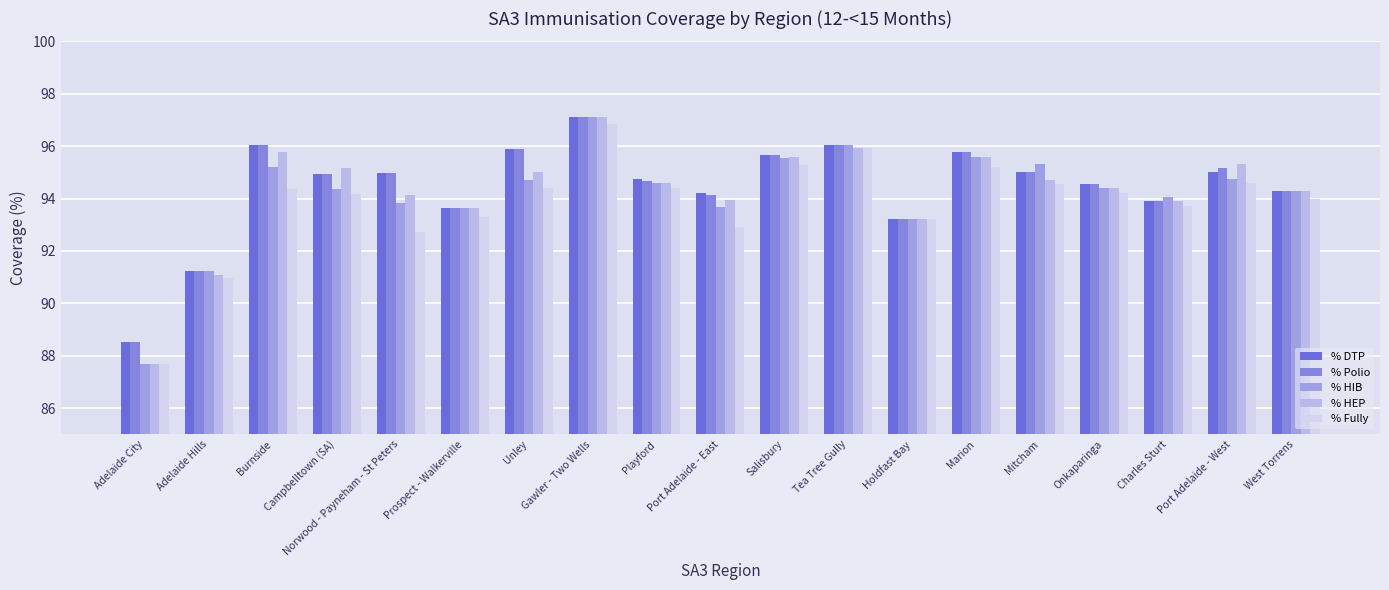

Between Adelaide Hills and Tea Tree Gully, which is larger?

Tea Tree Gully